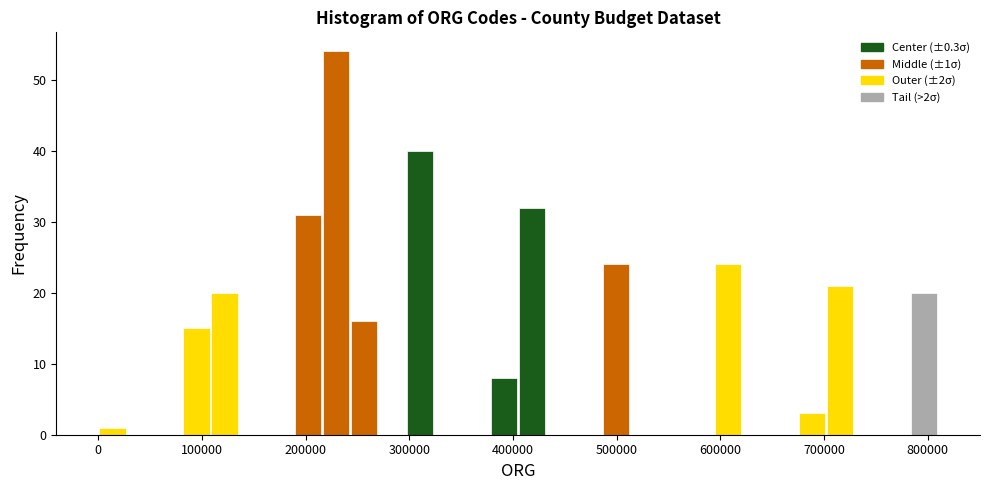

Read against the x-axis, roughly where is the centre of the tallest bar?

230000